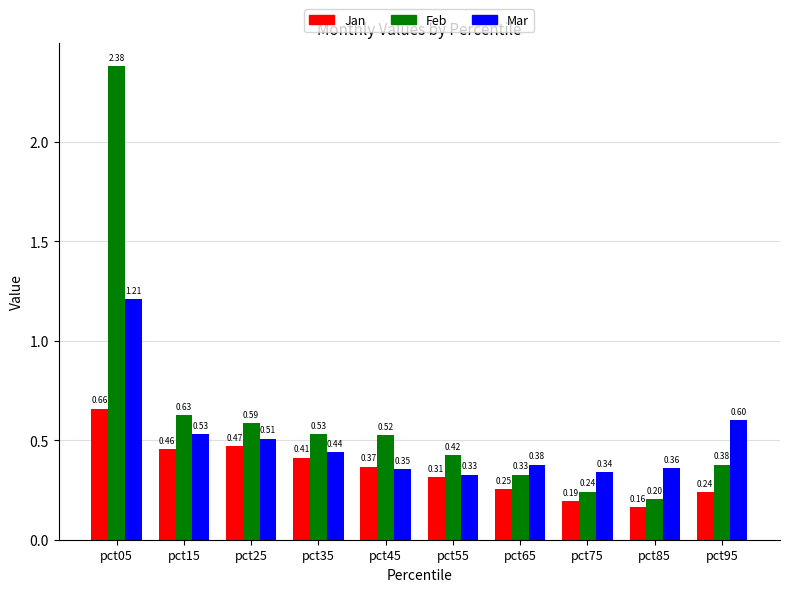

The Mar series shows 0.2 at pct65. True or false?

False